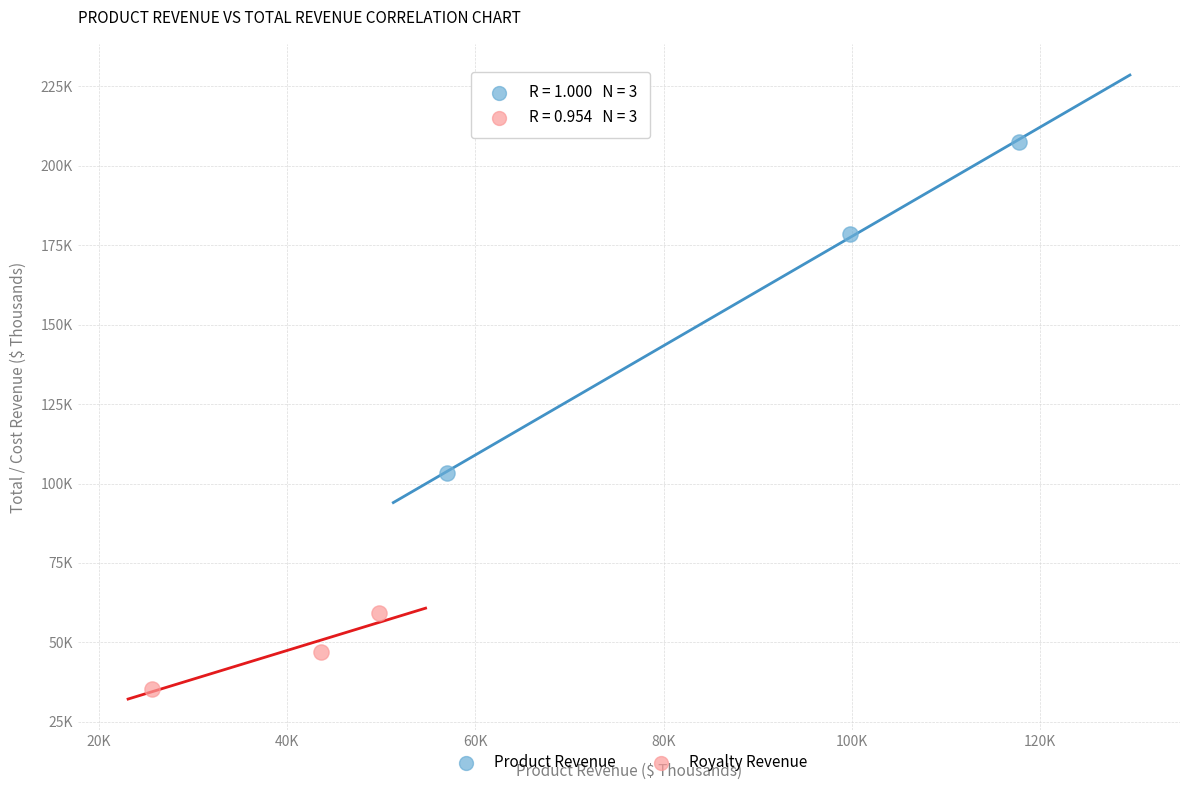

Which series reaches the maximum Y coordinate?

Product Revenue